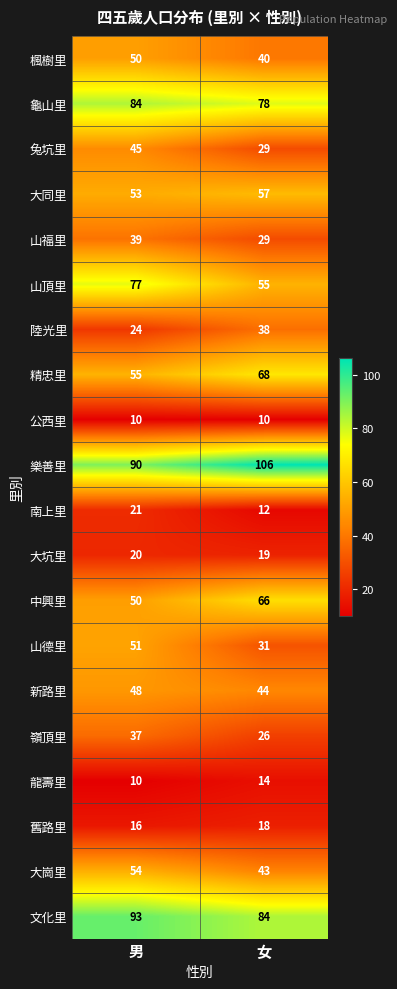

What is the average value of the 大同里 series?

55